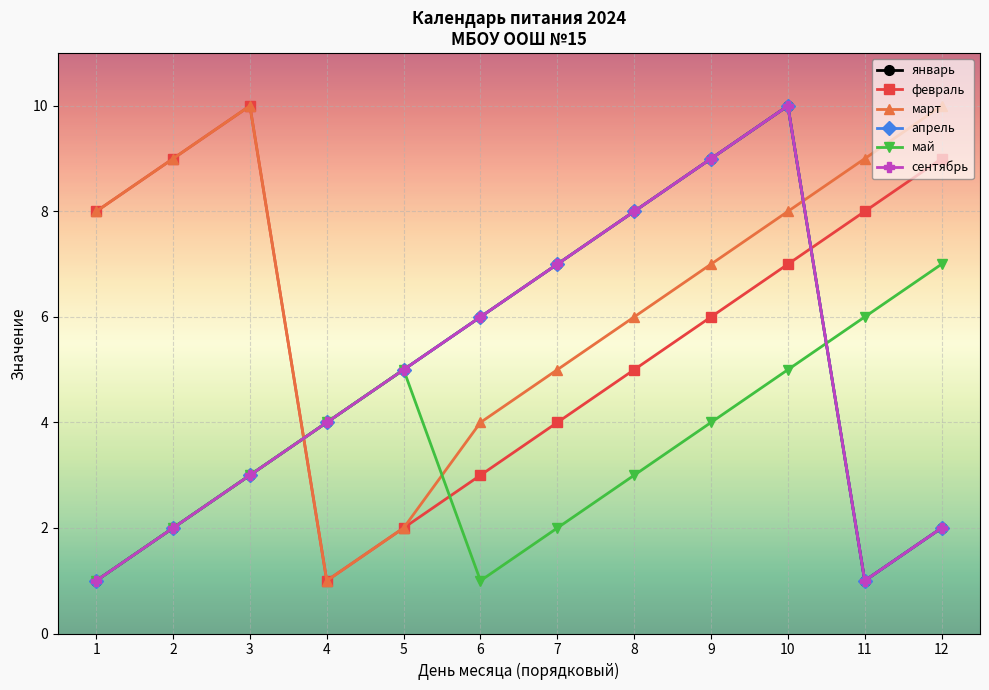

Which series has the widest spread of values?

январь